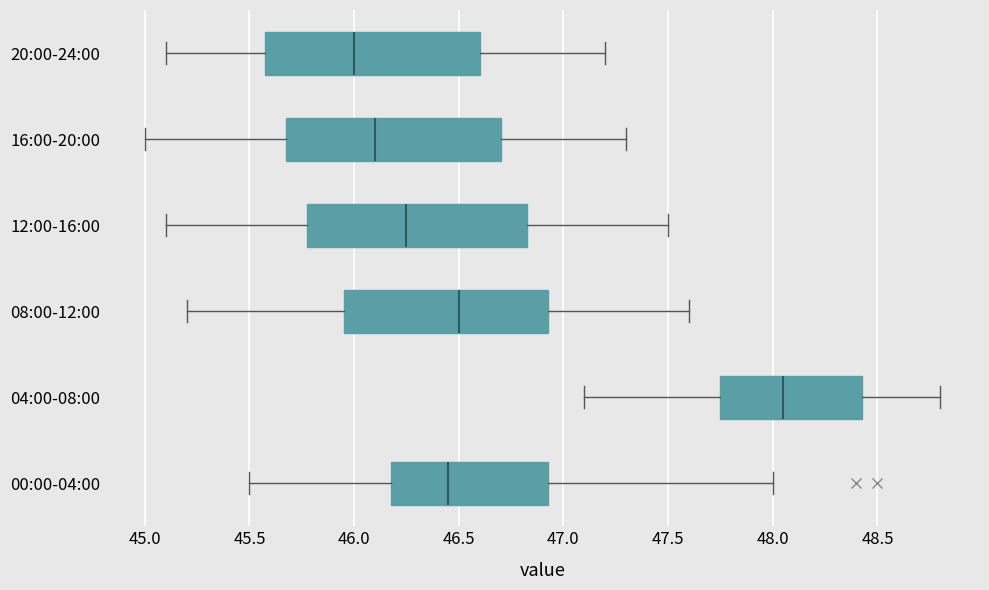

Reading bottom to top, read every box against the x-axis: the position of its median line, the range the box covers, and the ends of its whiskers. The values are not printed on the chart, so give them approximately, as read against the axis.

00:00-04:00: median 46.45, box 46.20 to 46.95, whiskers 45.50 to 48.00
04:00-08:00: median 48.05, box 47.75 to 48.45, whiskers 47.10 to 48.80
08:00-12:00: median 46.50, box 45.95 to 46.95, whiskers 45.20 to 47.60
12:00-16:00: median 46.25, box 45.80 to 46.85, whiskers 45.10 to 47.50
16:00-20:00: median 46.10, box 45.70 to 46.70, whiskers 45.00 to 47.30
20:00-24:00: median 46.00, box 45.60 to 46.60, whiskers 45.10 to 47.20